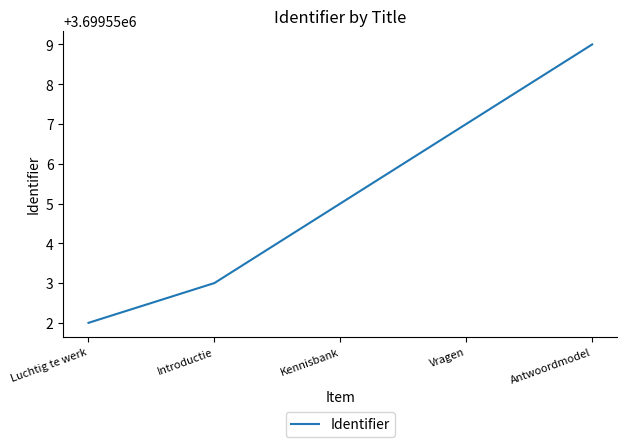

What is the difference between the second highest and minimum values?

5